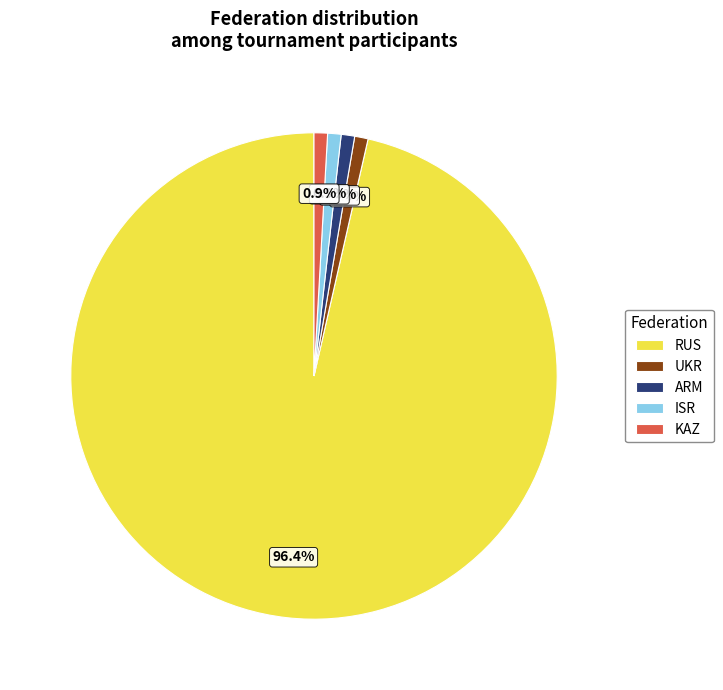

How much of the chart is everything except ARM?

99.1%